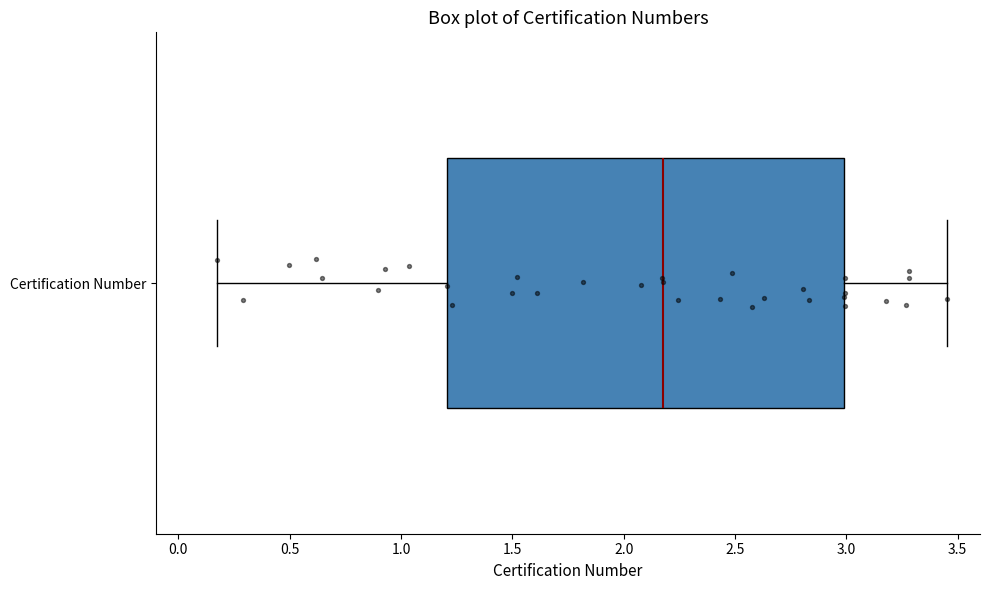

Where does the left whisker of the box for Certification Number end on the x-axis? The values are not printed on the chart, so give them approximately, as read against the axis.

0.20